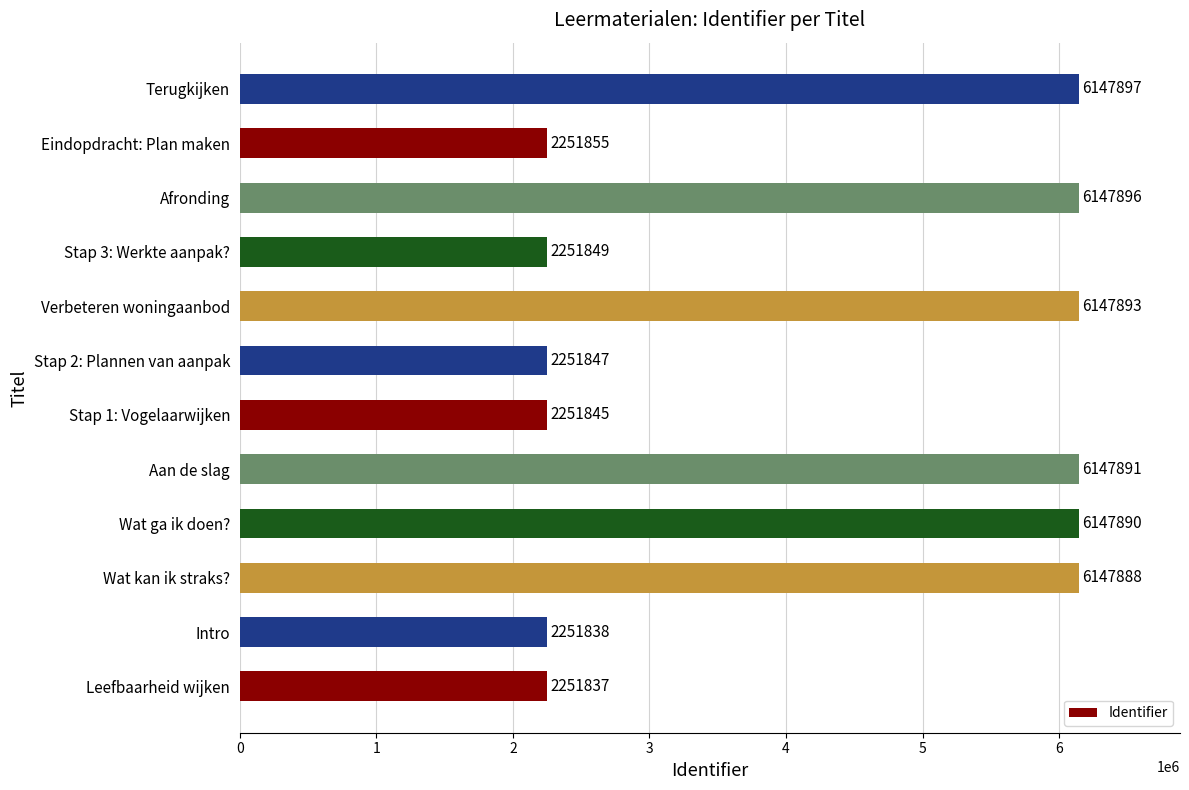

What is the ratio of the value at Wat kan ik straks? to the value at Eindopdracht: Plan maken?

2.7